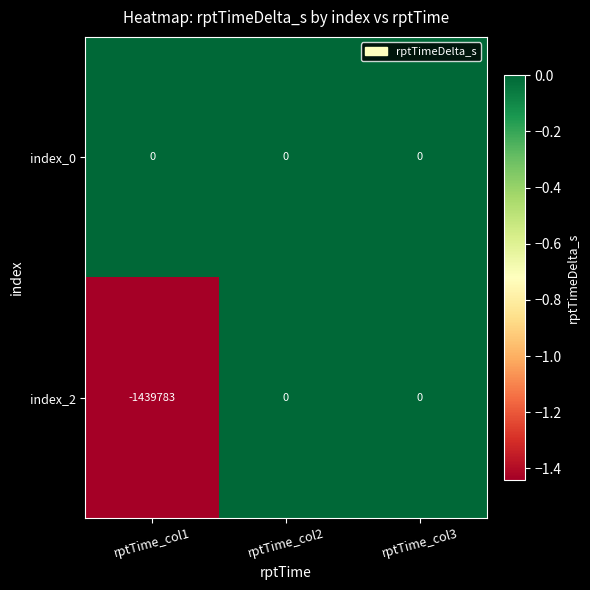

What is the sum of the index_2 values at rptTime_col1 and rptTime_col2?

-1439783